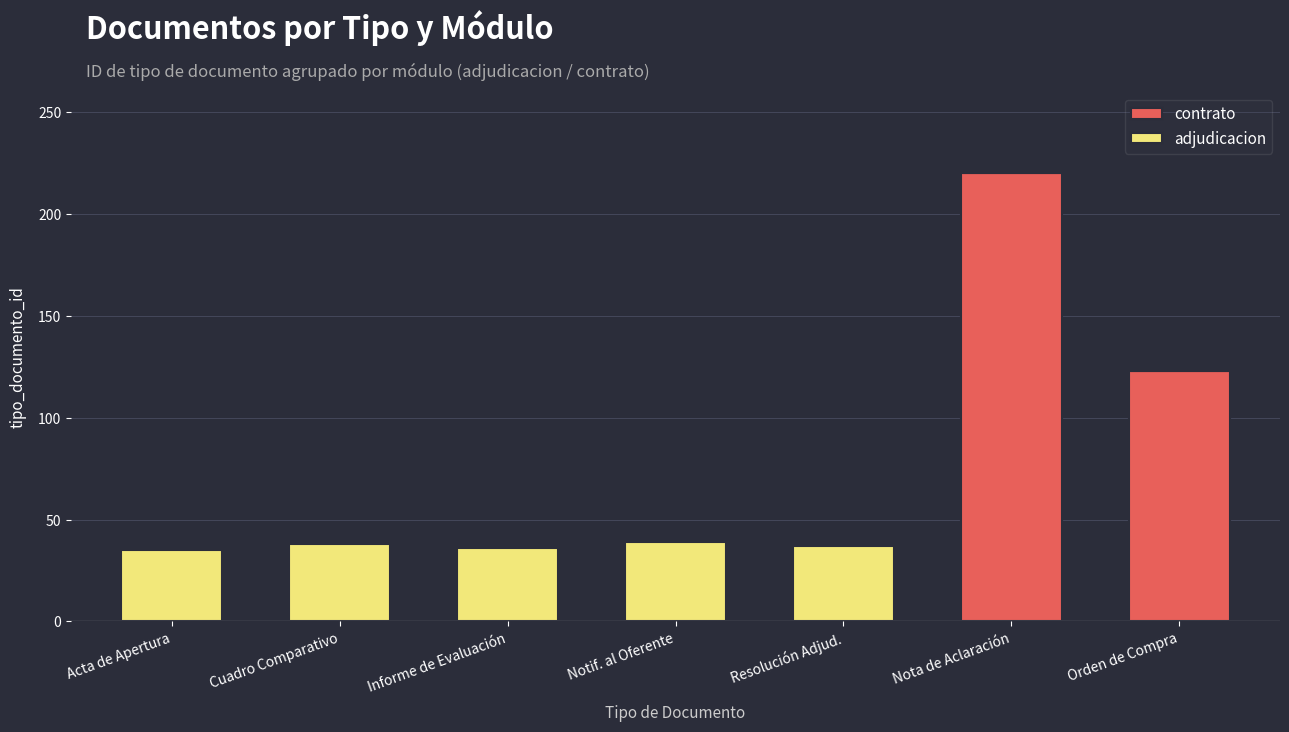

At which category is the sum across all series the highest?

Nota de Aclaración